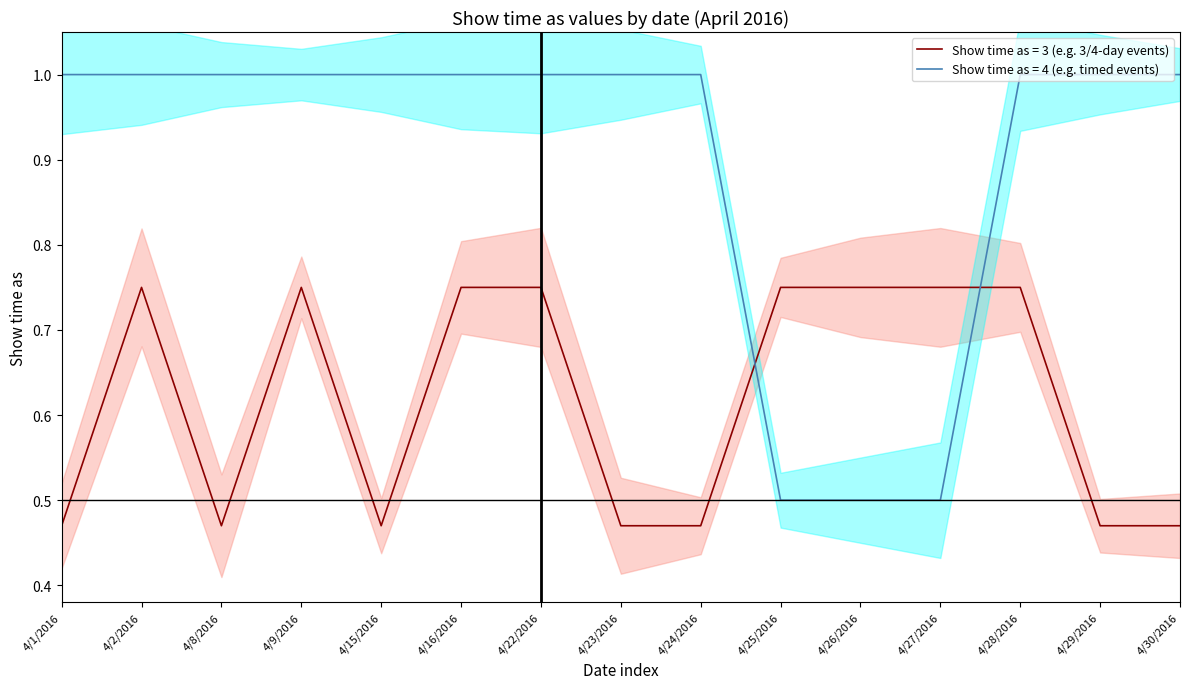

How many intersections are there between Show time as = 3 and Show time as = 4?

2